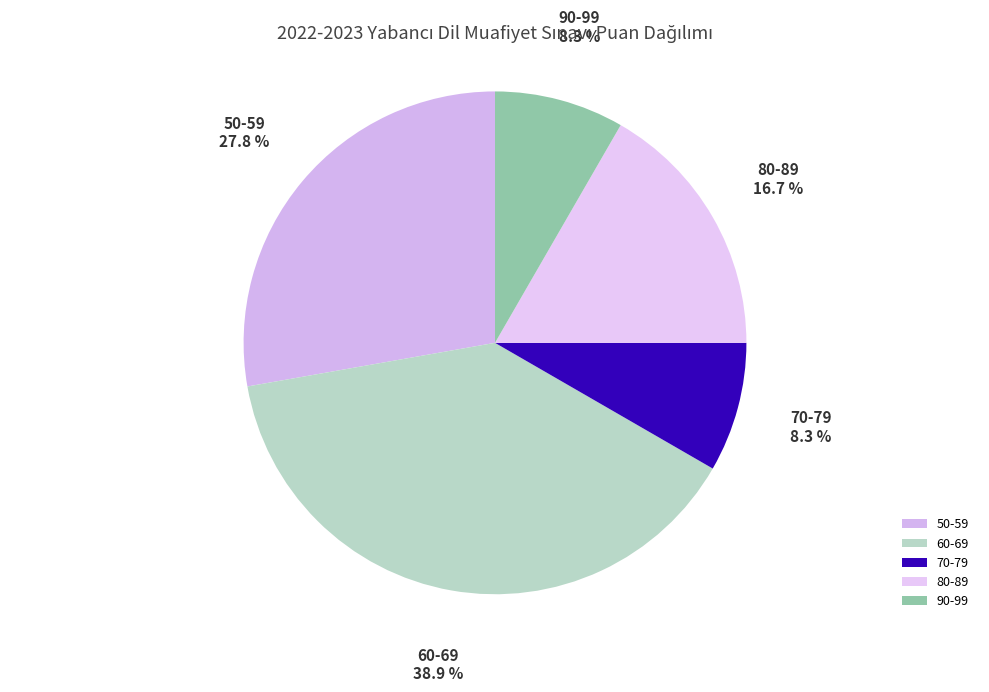

To the nearest percent, what is the average slice percentage?

20%